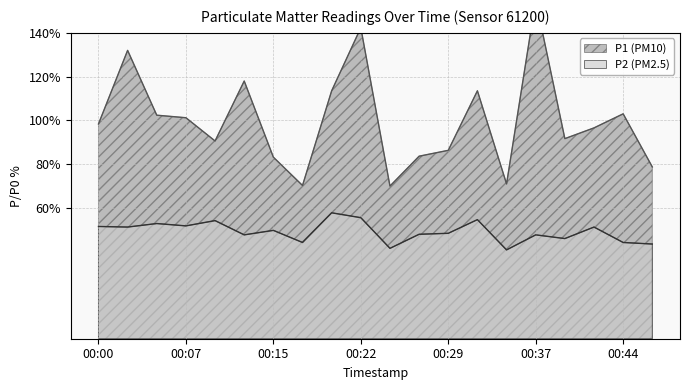

What is the smallest value displayed?

40.7